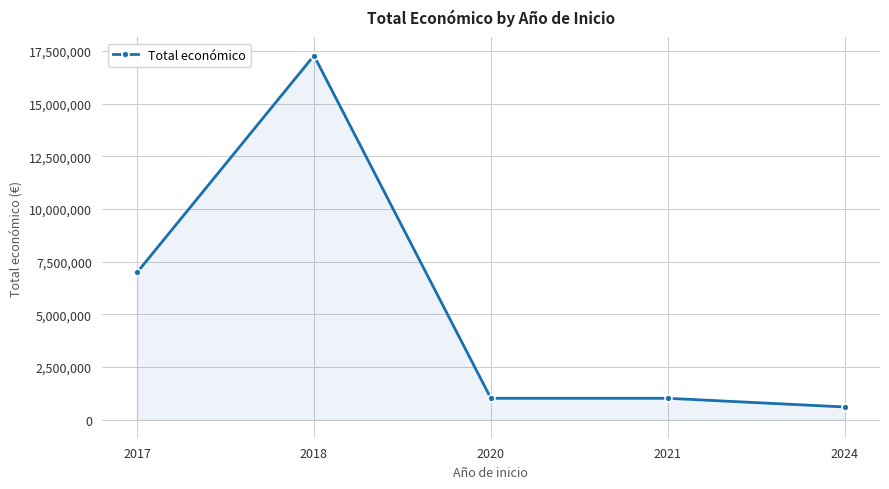

What is the greatest value displayed?

17285320